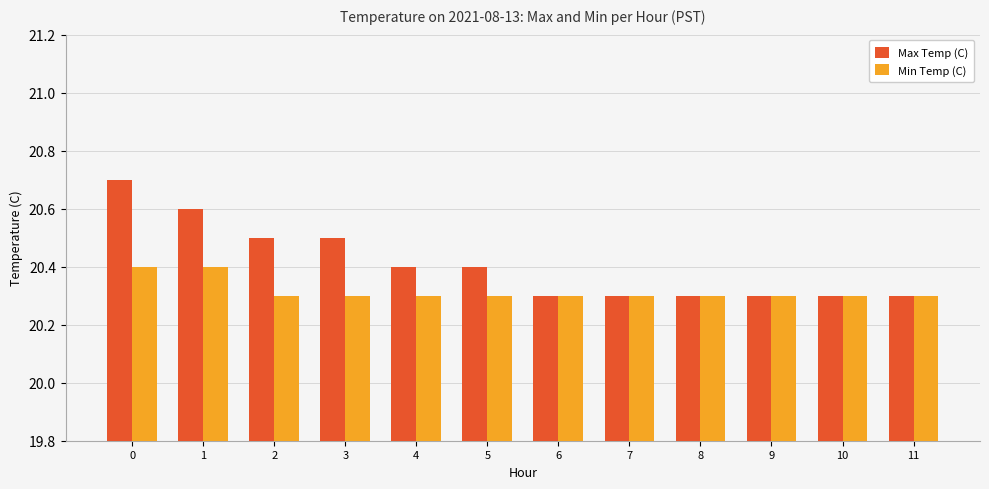

What are all the series names shown in the legend?

Max Temp (C), Min Temp (C)